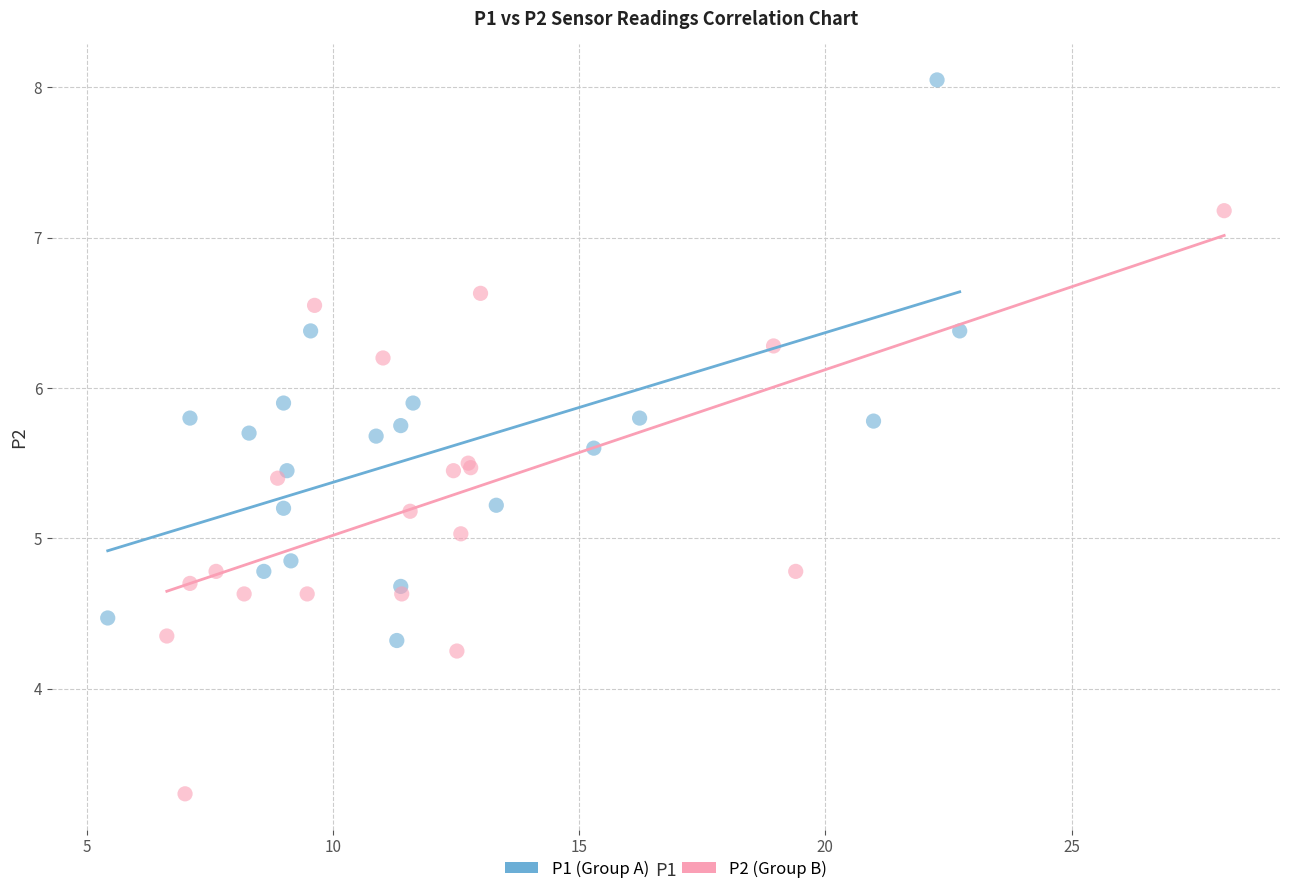

Which series contains the lowest Y value?

P2 (Group B)